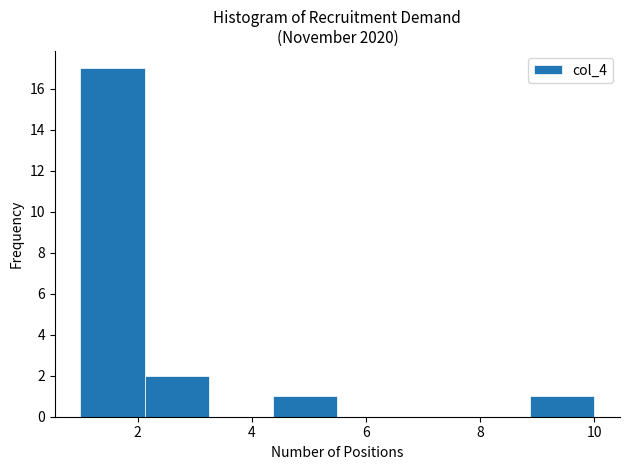

Reading left to right, list every bar in this chart as the range it spans on the x-axis followed by its height. Neither the bar edges nor the heights are printed on the chart, so give them approximately, as read against the axes.

1.0 to 2.2: 17
2.2 to 3.2: 2
3.2 to 4.4: 0
4.4 to 5.6: 1
5.6 to 6.6: 0
6.6 to 7.8: 0
7.8 to 8.8: 0
8.8 to 10.0: 1